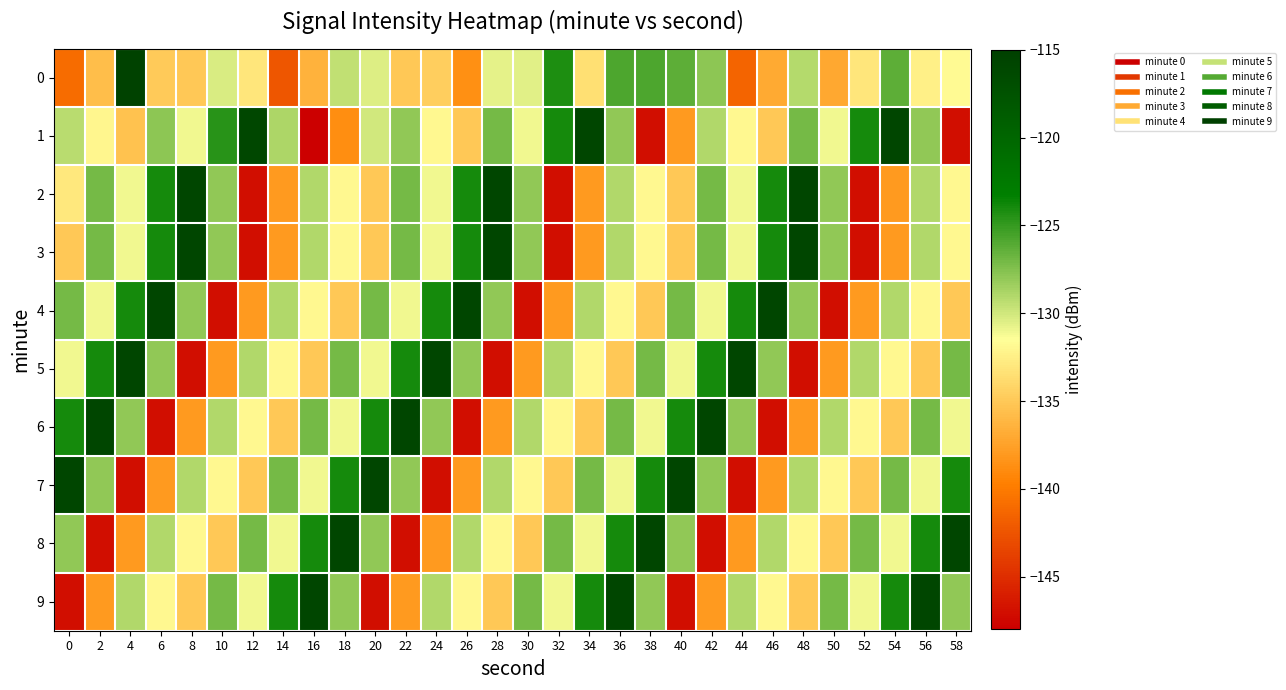

What is the smallest value displayed?

-147.9